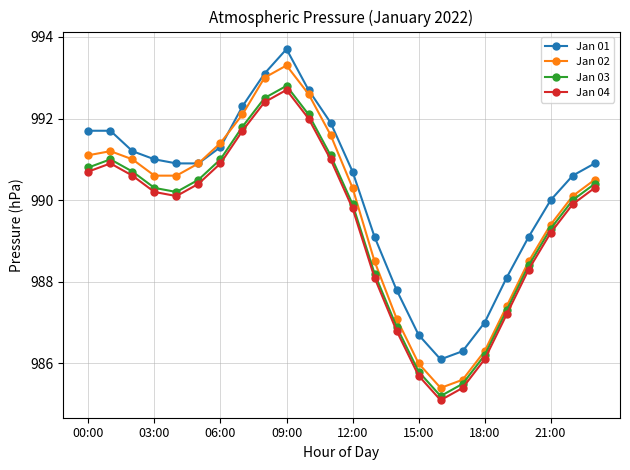

True or false: Jan 04 and Jan 01 cross at least once.

False